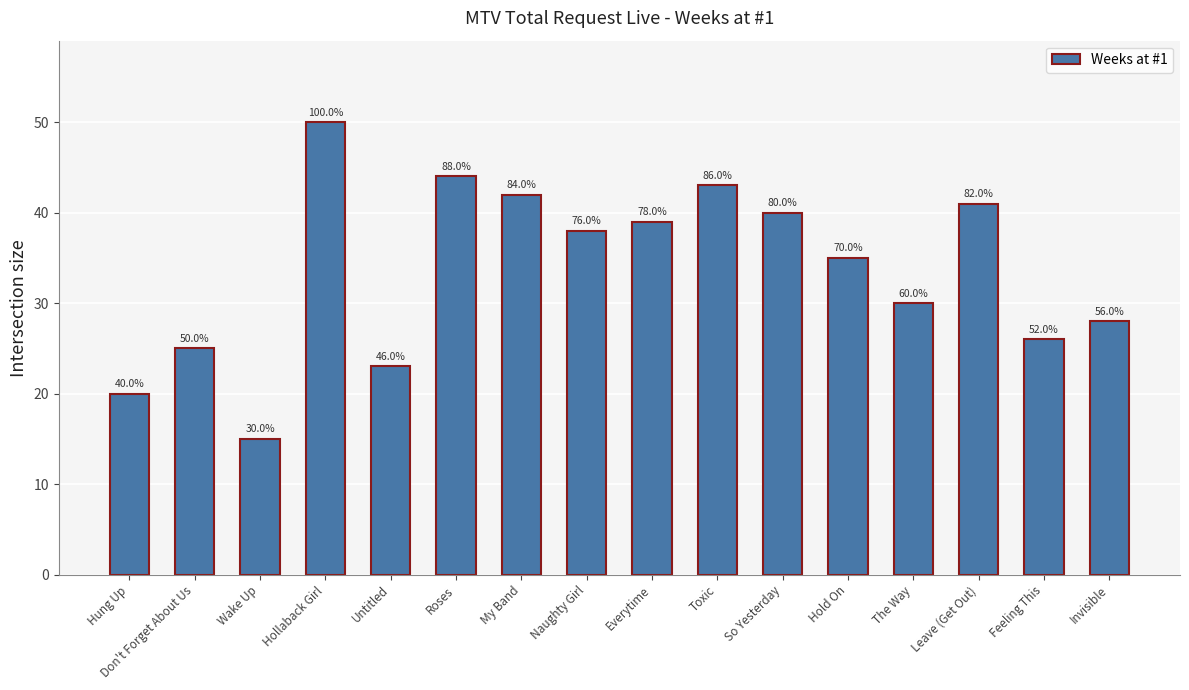

How many bars are there in total?

16